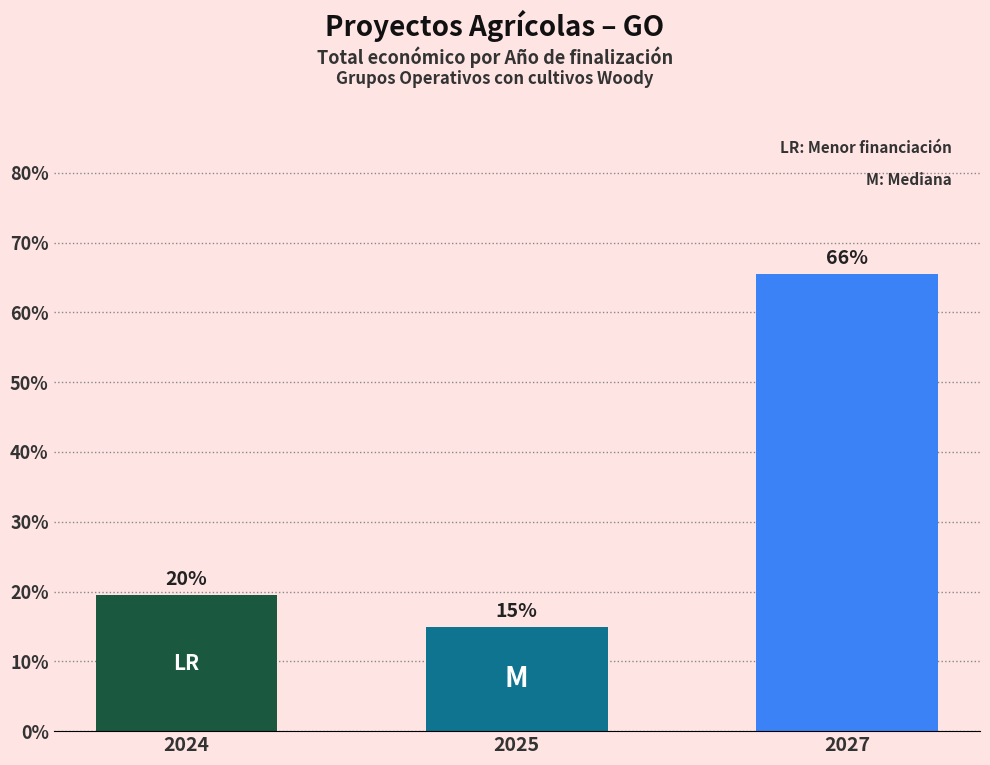

Is it true that the value at  is 8660912?

False